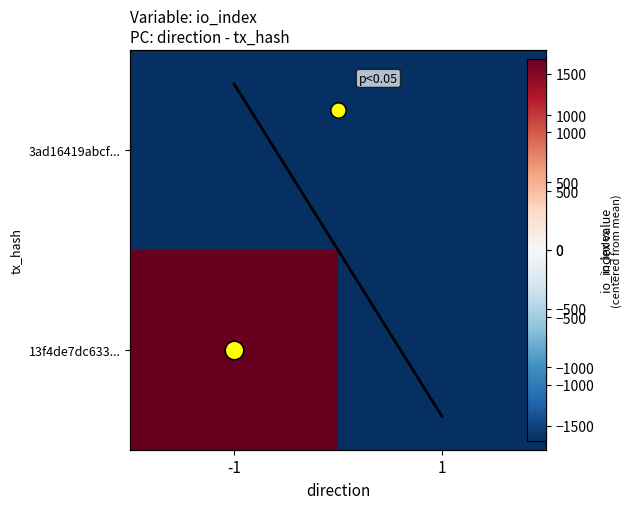

Where does the Row 0 trend series first go above 1413?

-1